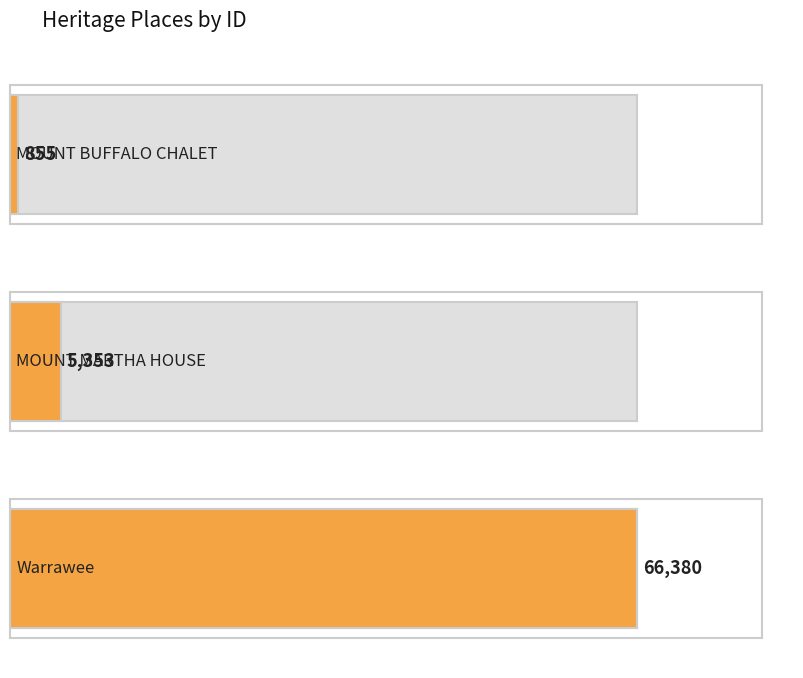

What is the sum of all values?

72588